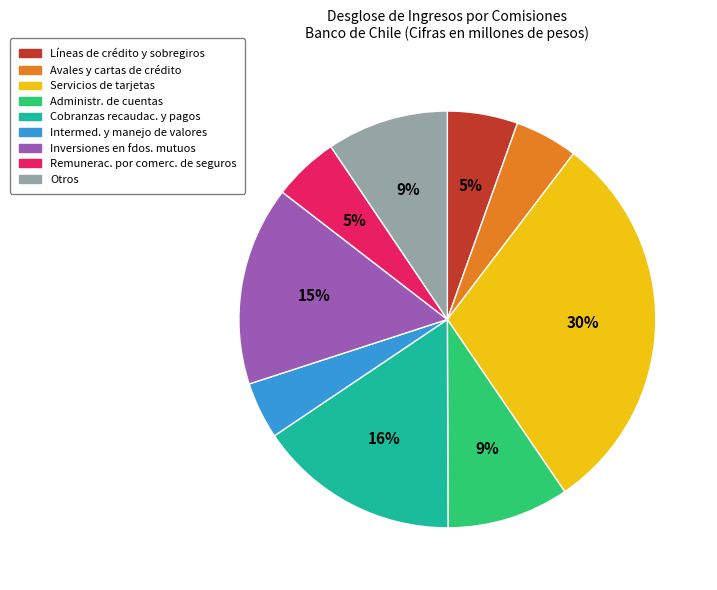

To the nearest percent, what is the average slice percentage?

11%